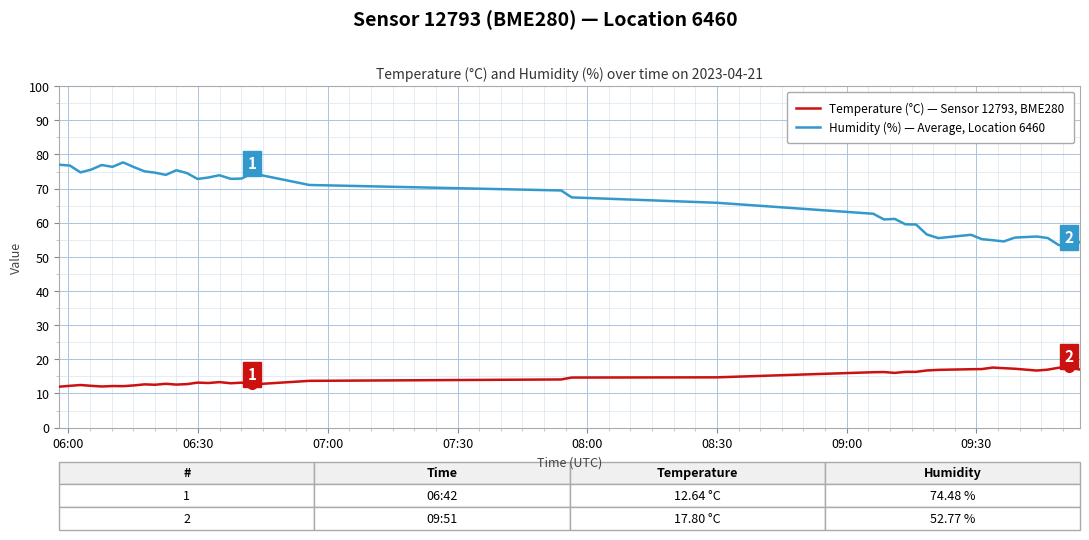

Rank the series by their average value, from highest to lowest.

Humidity (%) — Average, Location 6460, Temperature (°C) — Sensor 12793, BME280